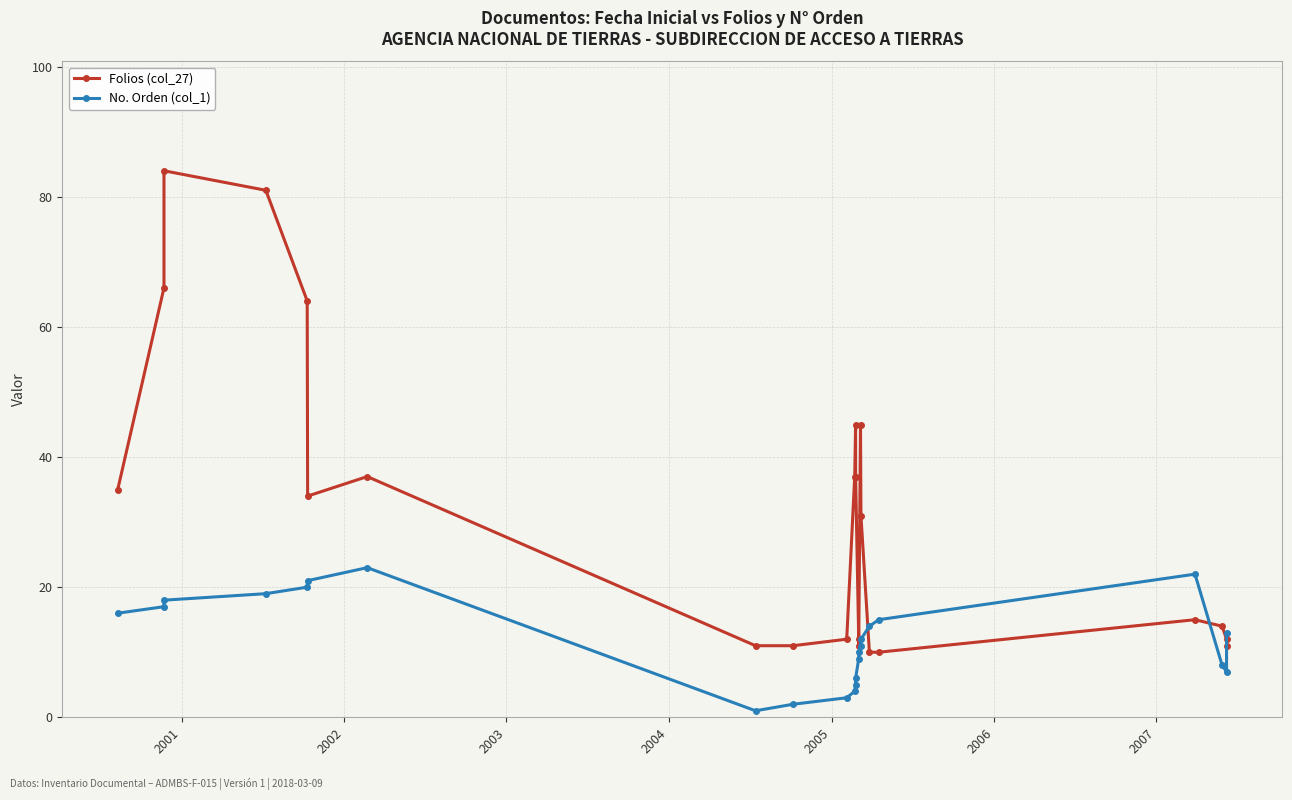

What are all the series names shown in the legend?

Folios (col_27), No. Orden (col_1)